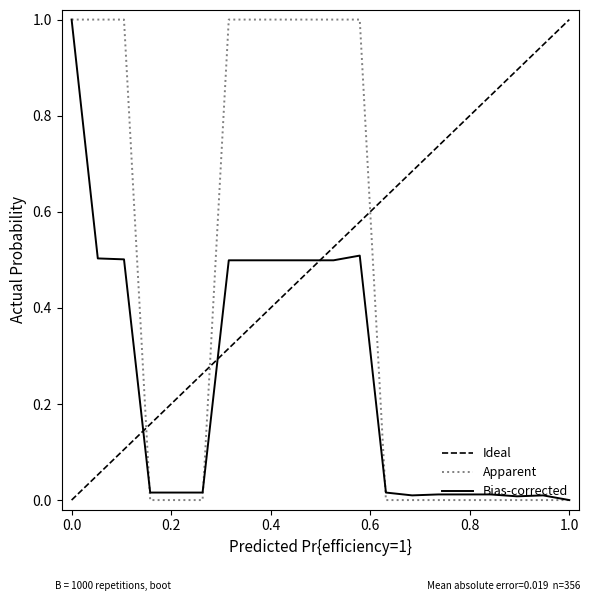

True or false: Bias-corrected has a value of 0.0 at 1.0.

True